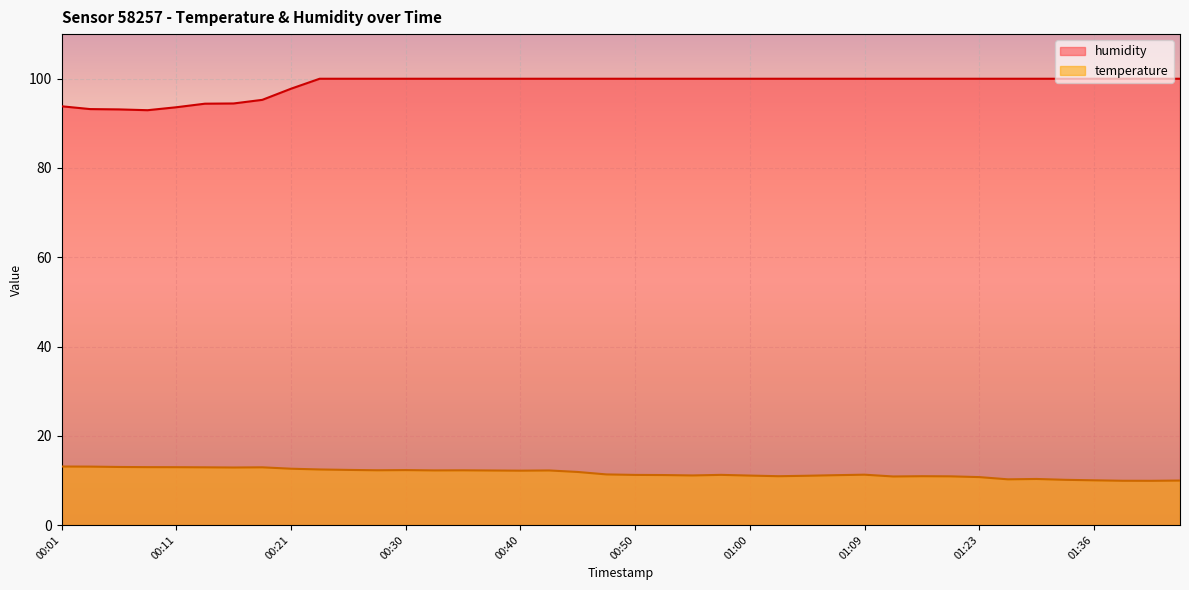

Which series has the largest range (max minus min)?

humidity